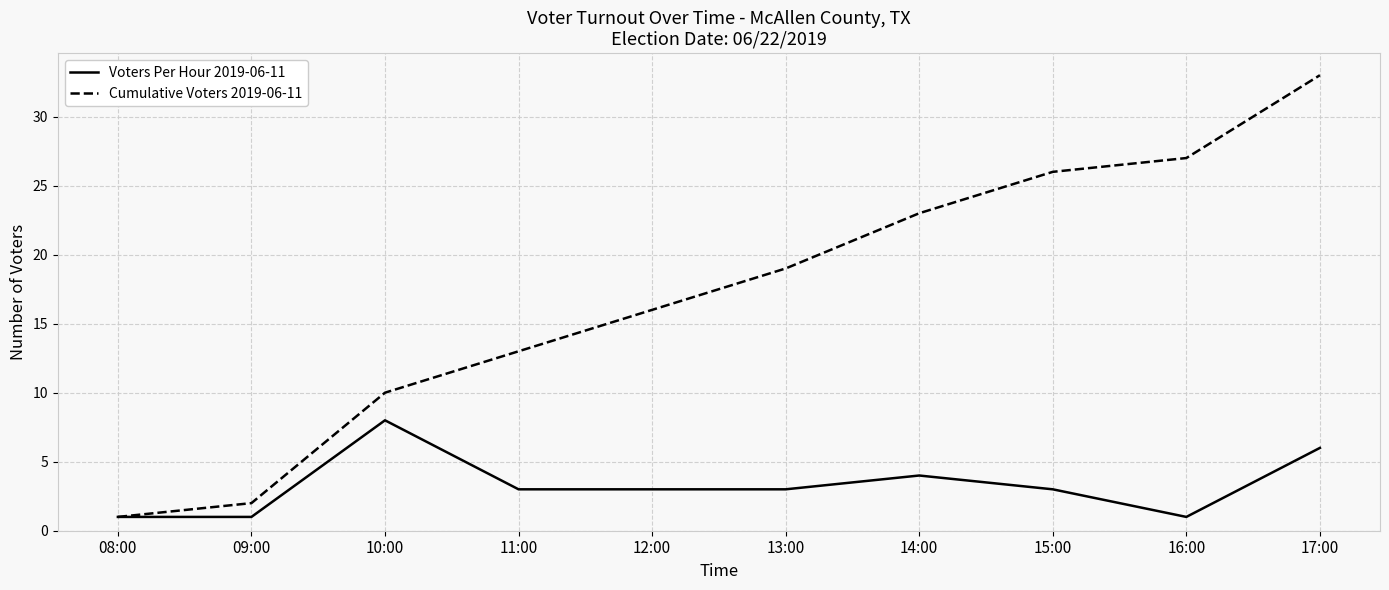

At which category does Voters Per Hour 2019-06-11 reach its first local peak?

10:00